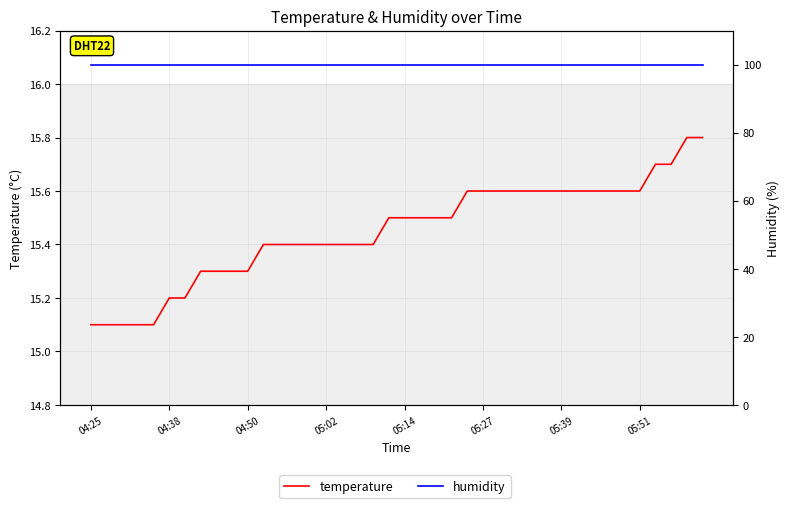

True or false: humidity has a value of 99.9 at 17.

True